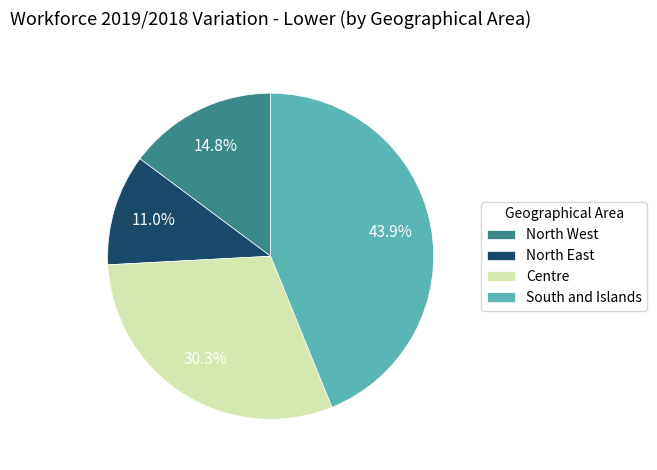

How many segments does this pie chart have?

4